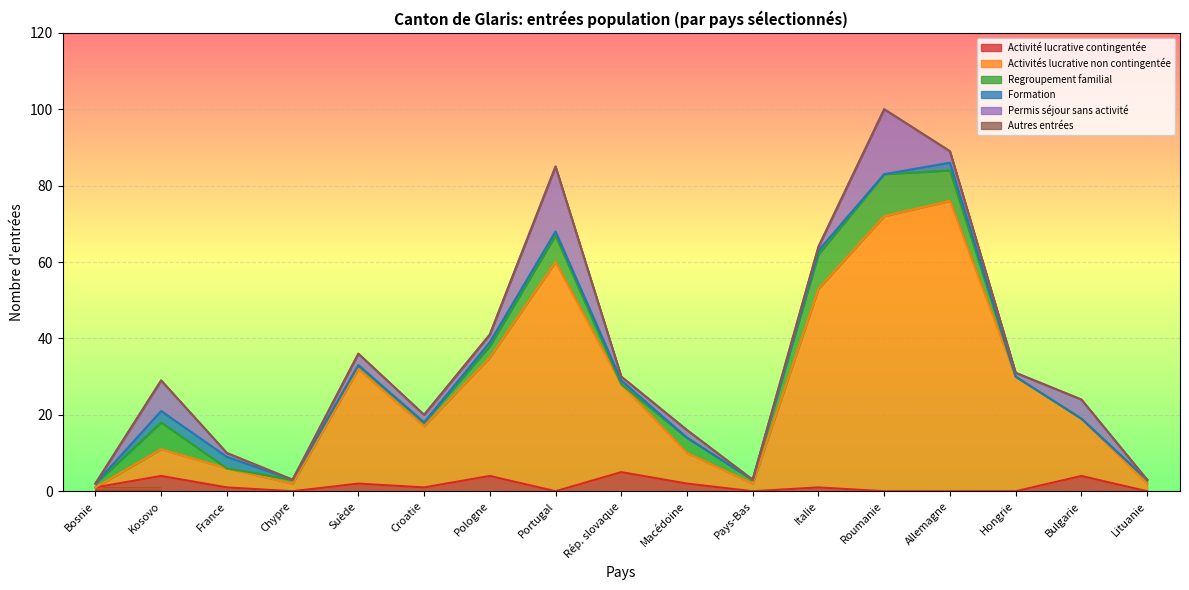

Reading left to right, what are all the values shown in this chart?

Activité lucrative contingentée: 1	4	1	0	2	1	4	0	5	2	0	1	0	0	0	4	0
Activités lucrative non contingentée: 0	7	5	2	30	16	31	60	23	8	2	52	72	76	30	15	2
Regroupement familial: 1	7	0	1	1	1	3	7	0	4	1	9	11	8	0	0	1
Formation: 0	3	3	0	0	0	1	1	1	0	0	1	0	2	0	0	0
Permis séjour sans activité: 0	8	1	0	3	2	2	17	1	2	0	1	17	3	1	5	0
Autres entrées: 0	0	0	0	0	0	0	0	0	0	0	0	0	0	0	0	0